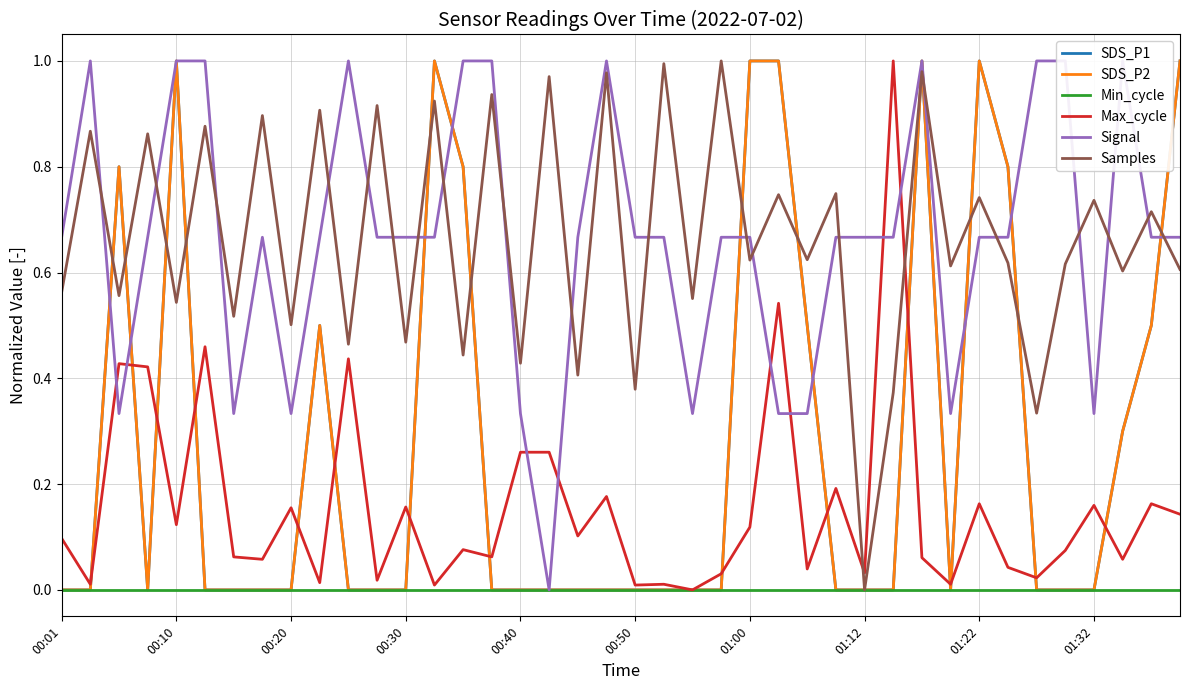

Which has a higher value, 10 or 35?

10